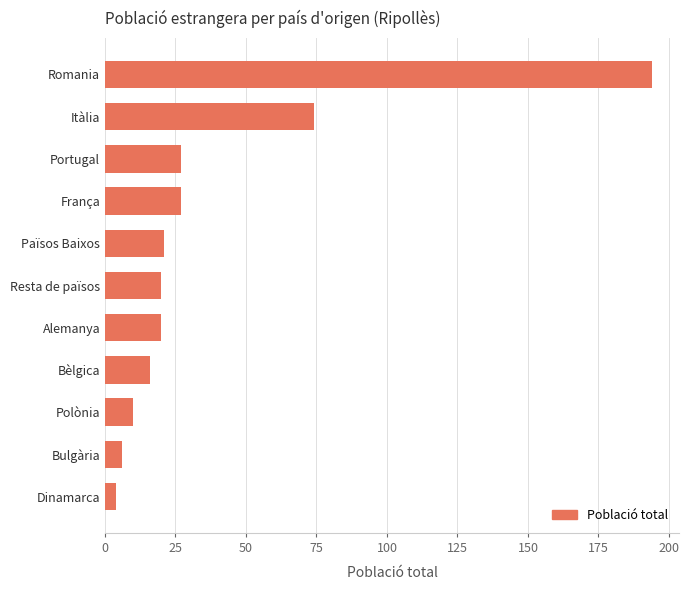

Read the value at França.

27